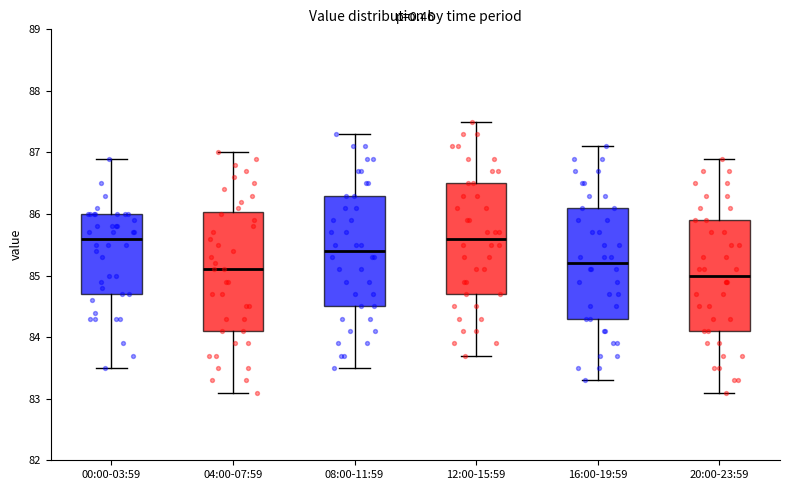

Reading left to right, transcribe this box plot: for each box, give where its median line is, the range the box spans, and where its two whiskers end, as read against the y-axis. The values are not printed on the chart, so give them approximately, as read against the axis.

00:00-03:59: median 85.6, box 84.7 to 86.0, whiskers 83.5 to 86.9
04:00-07:59: median 85.1, box 84.1 to 86.0, whiskers 83.1 to 87.0
08:00-11:59: median 85.4, box 84.5 to 86.3, whiskers 83.5 to 87.3
12:00-15:59: median 85.6, box 84.7 to 86.5, whiskers 83.7 to 87.5
16:00-19:59: median 85.2, box 84.3 to 86.1, whiskers 83.3 to 87.1
20:00-23:59: median 85.0, box 84.1 to 85.9, whiskers 83.1 to 86.9